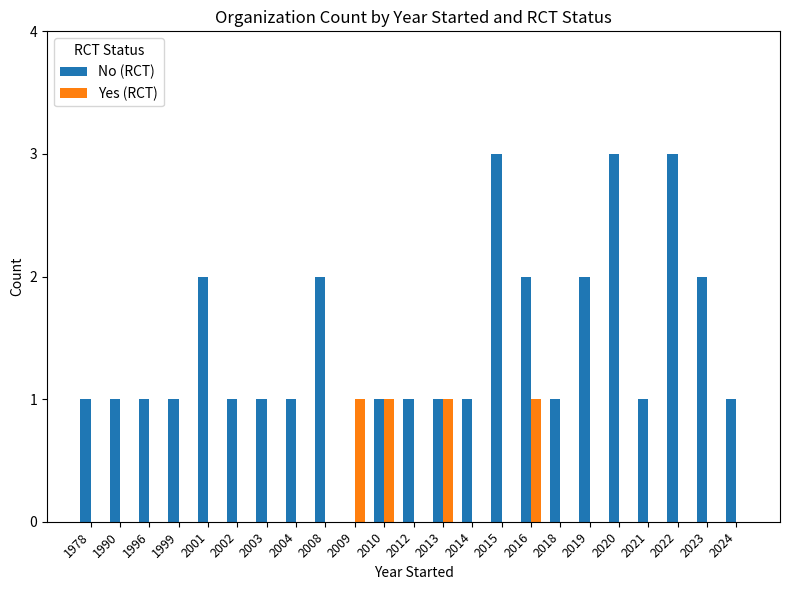

Which series has the largest total across all categories?

No (RCT)